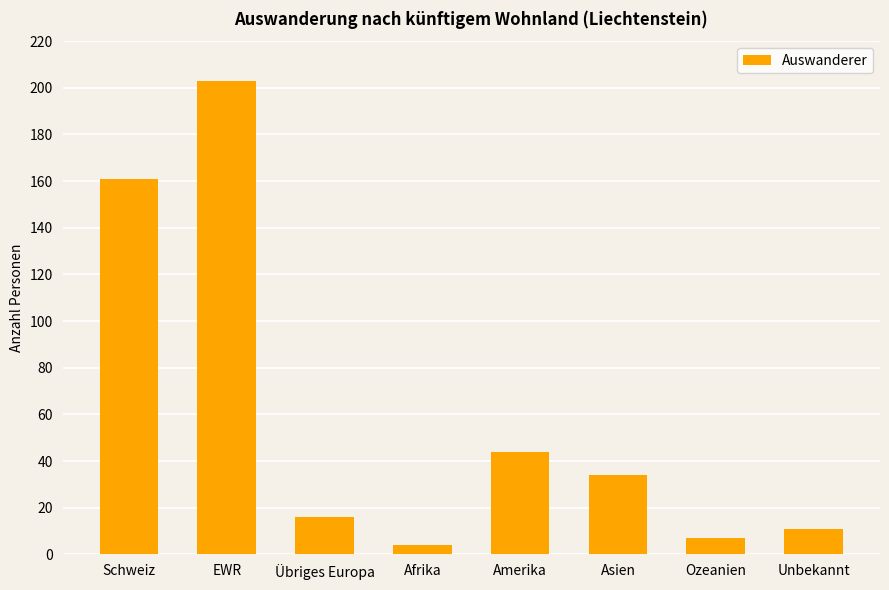

Does the chart contain any negative values?

No